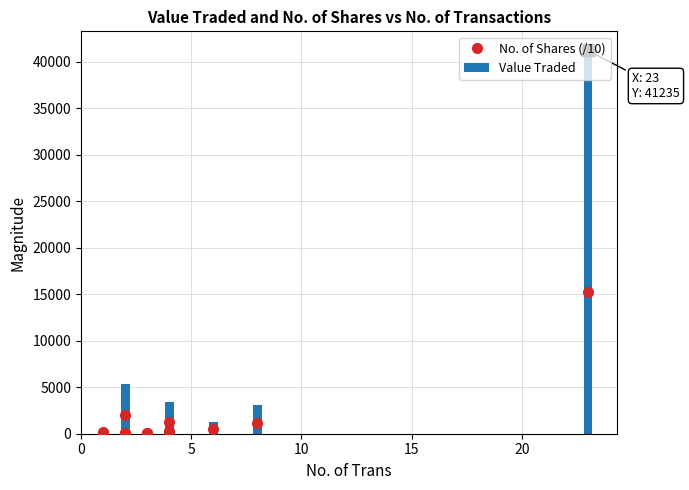

What are all the series names shown in the legend?

No. of Shares (/10), Value Traded